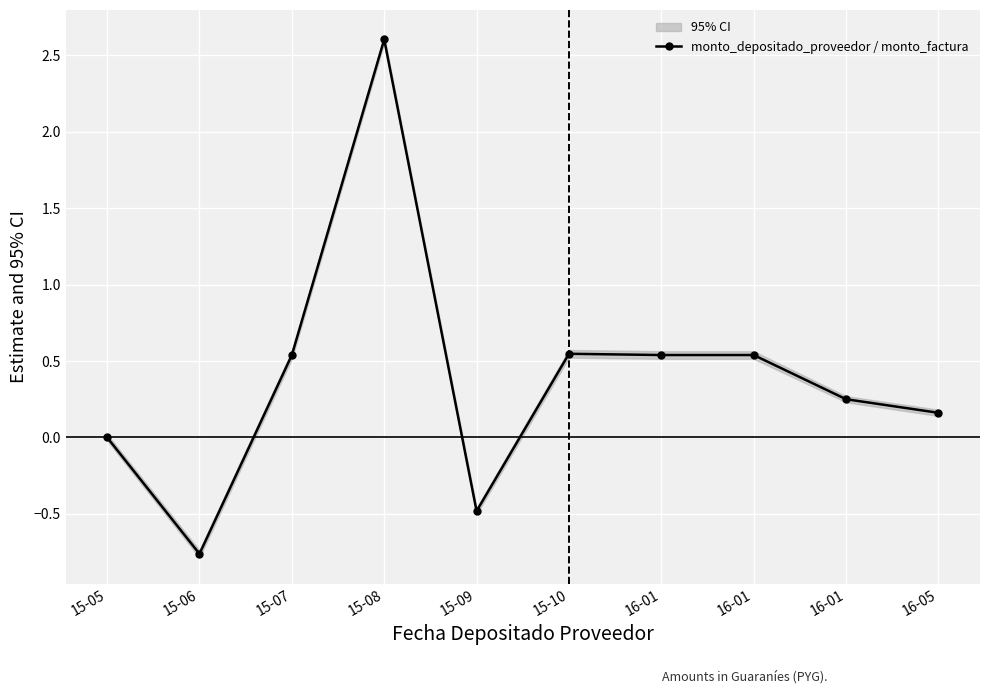

How many positive values are there?

7